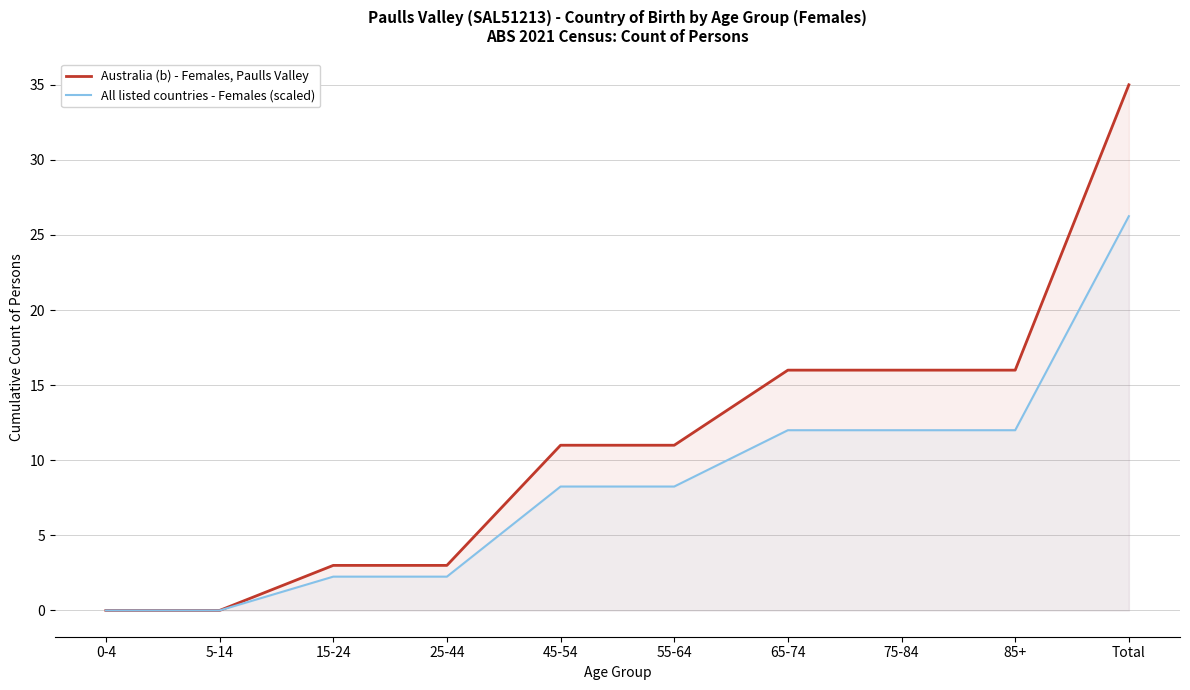

Is it true that Australia (b) - Females, Paulls Valley equals 35.0 at Total?

True